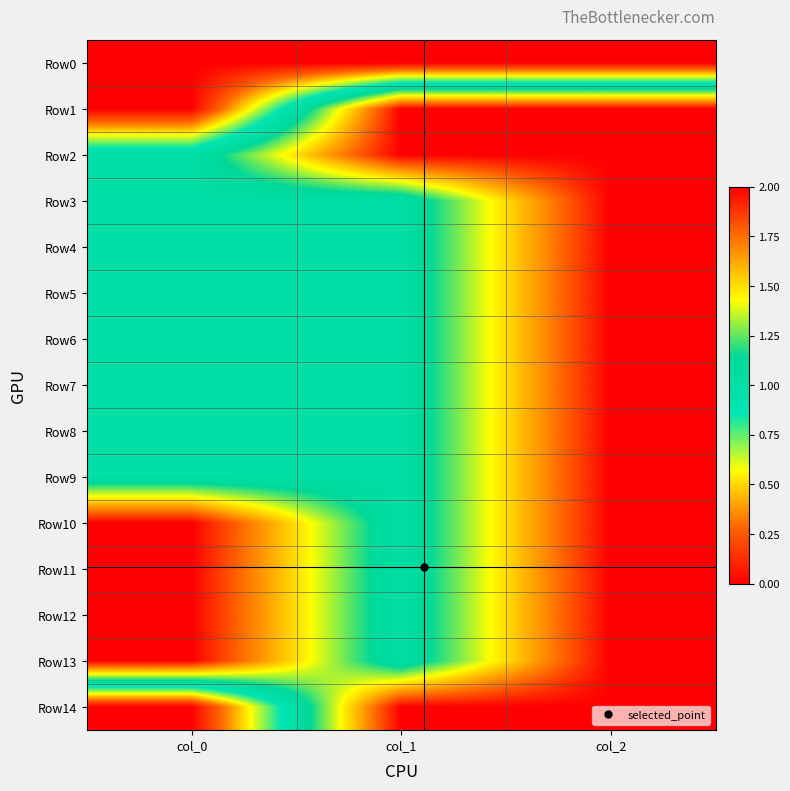

Reading left to right, transcribe all the data shown in this chart.

Row0: col_0=0	col_1=0	col_2=0
Row1: col_0=0	col_1=2	col_2=2
Row2: col_0=1	col_1=2	col_2=2
Row3: col_0=1	col_1=1	col_2=2
Row4: col_0=1	col_1=1	col_2=2
Row5: col_0=1	col_1=1	col_2=2
Row6: col_0=1	col_1=1	col_2=2
Row7: col_0=1	col_1=1	col_2=2
Row8: col_0=1	col_1=1	col_2=2
Row9: col_0=1	col_1=1	col_2=2
Row10: col_0=2	col_1=1	col_2=2
Row11: col_0=2	col_1=1	col_2=2
Row12: col_0=2	col_1=1	col_2=2
Row13: col_0=2	col_1=1	col_2=2
Row14: col_0=0	col_1=2	col_2=2